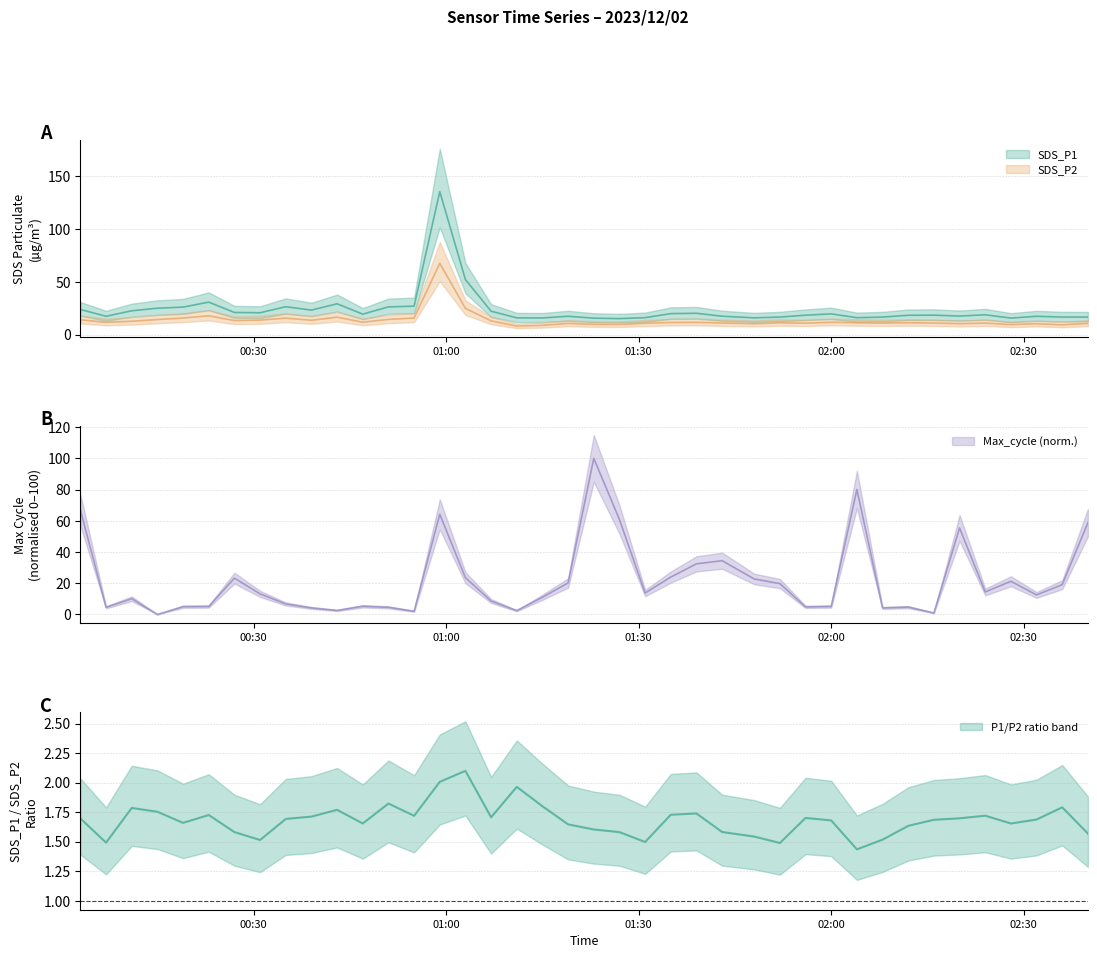

Reading right to left, what are all the values shown in this chart?

SDS_P1: 16.6	16.6	17.3	15.6	18.8	17.5	18.4	18.3	16.6	16.0	19.6	18.4	16.6	15.8	17.4	20.2	19.9	16.0	15.1	15.6	17.4	15.8	15.8	22.1	52.1	135.6	26.9	26.2	19.4	29.2	23.2	26.4	20.7	20.9	30.8	26.1	25.0	22.6	17.4	23.8
SDS_P2: 10.6	9.3	10.3	9.4	10.9	10.3	10.9	11.2	10.9	11.2	11.7	10.8	11.2	10.3	11.0	11.6	11.5	10.7	9.6	9.7	10.6	8.8	8.1	13.0	24.8	67.6	15.7	14.4	11.7	16.5	13.6	15.6	13.7	13.2	17.8	15.7	14.2	12.6	11.6	14.0
Max_cycle: 58.8	19.1	12.5	21.3	14.4	55.5	0.9	4.7	4.2	80.1	5.1	4.8	19.8	22.7	34.5	32.4	24.0	13.7	60.8	100.0	20.2	11.0	2.4	8.6	23.6	64.2	2.0	4.6	5.2	2.6	4.2	6.7	13.2	23.3	5.1	5.0	0.0	10.1	4.6	66.9